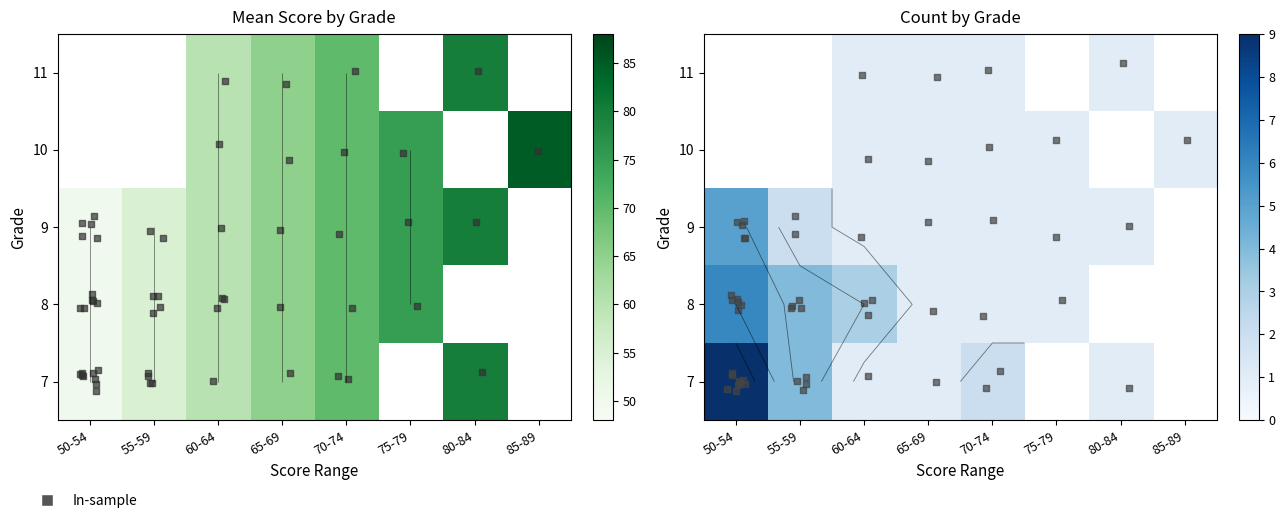

Between 65-69 and 80-84, which is larger?

65-69